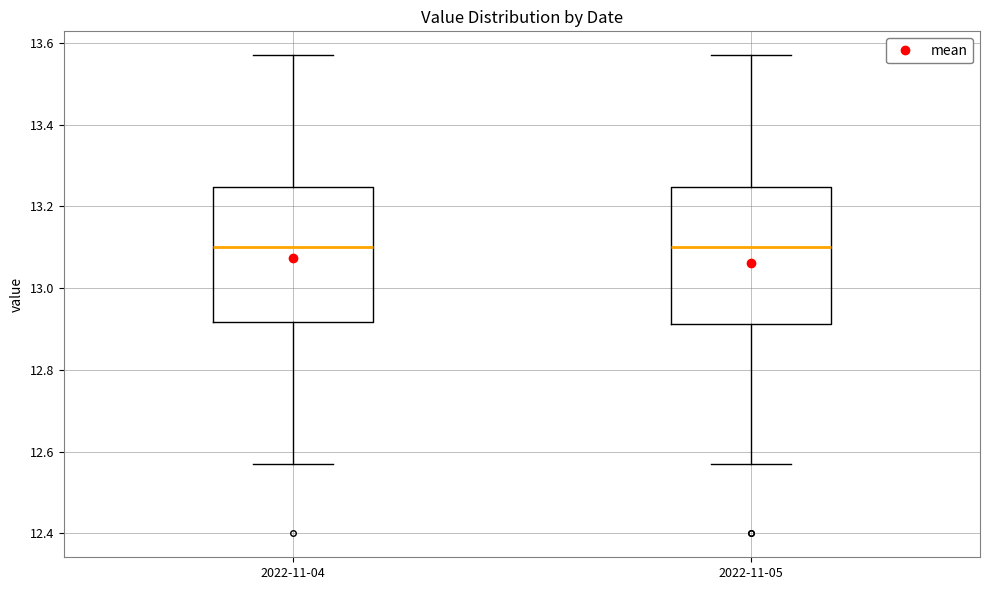

Reading left to right, read every box against the y-axis: the position of its median line, the range the box covers, and the ends of its whiskers. The values are not printed on the chart, so give them approximately, as read against the axis.

2022-11-04: median 13.10, box 12.92 to 13.24, whiskers 12.58 to 13.58
2022-11-05: median 13.10, box 12.92 to 13.24, whiskers 12.58 to 13.58